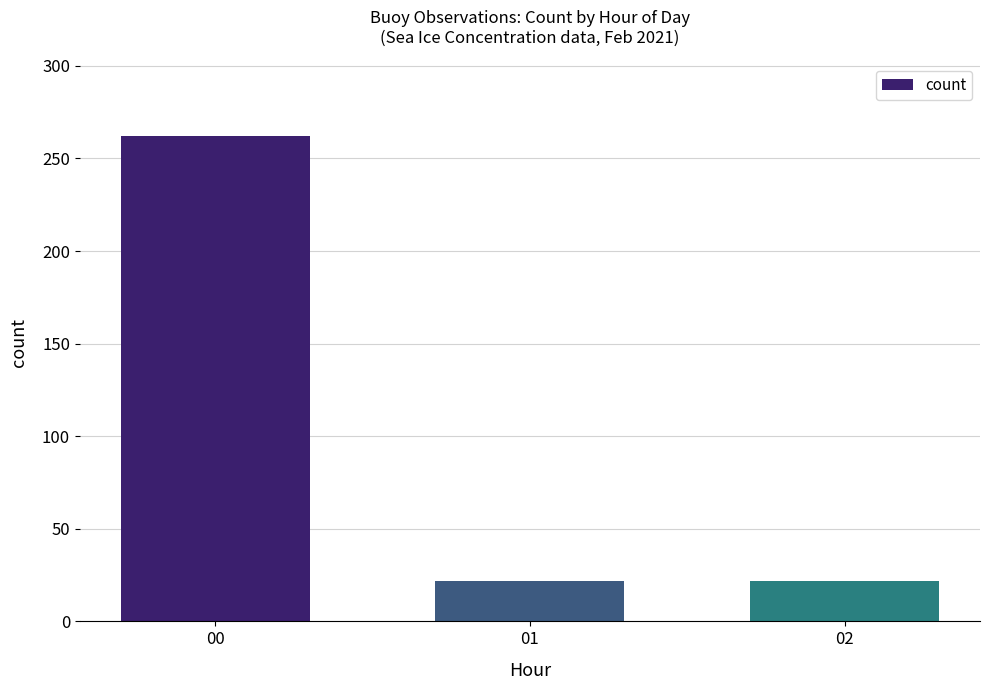

Is it true that the value at 01 is 22?

True